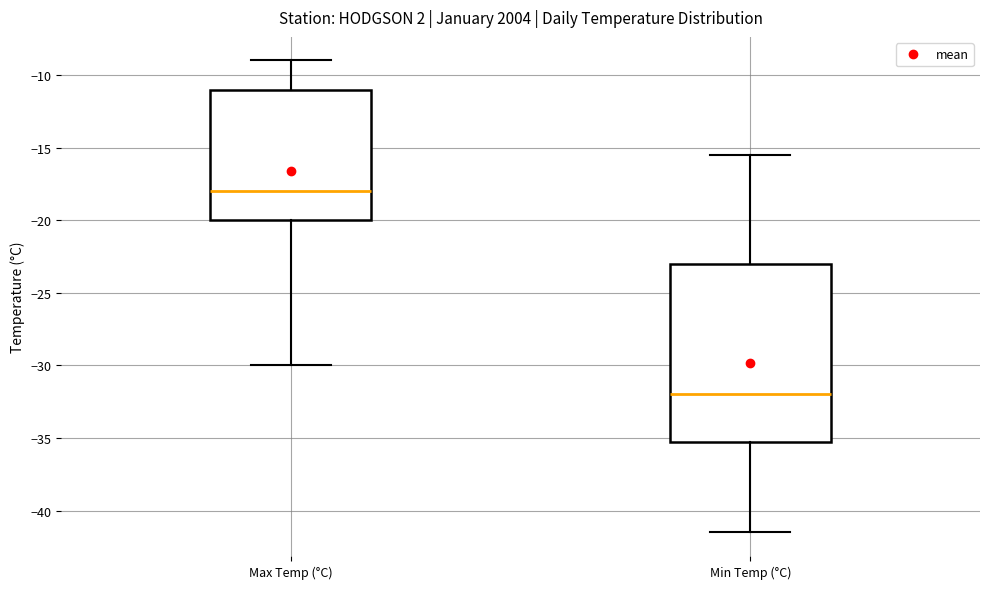

Reading left to right, transcribe this box plot: for each box, give where its median line is, the range the box spans, and where its two whiskers end, as read against the y-axis. The values are not printed on the chart, so give them approximately, as read against the axis.

Max Temp (°C): median -18.0, box -20.0 to -11.0, whiskers -30.0 to -9.0
Min Temp (°C): median -32.0, box -35.0 to -23.0, whiskers -41.5 to -15.5